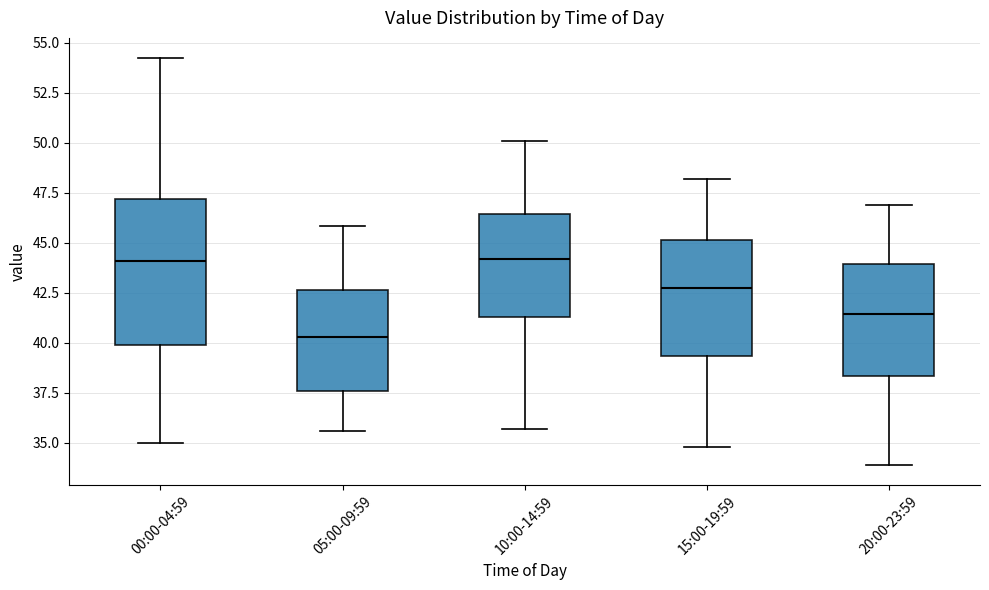

Which box is the tallest, from its lower edge to its upper edge?

00:00-04:59